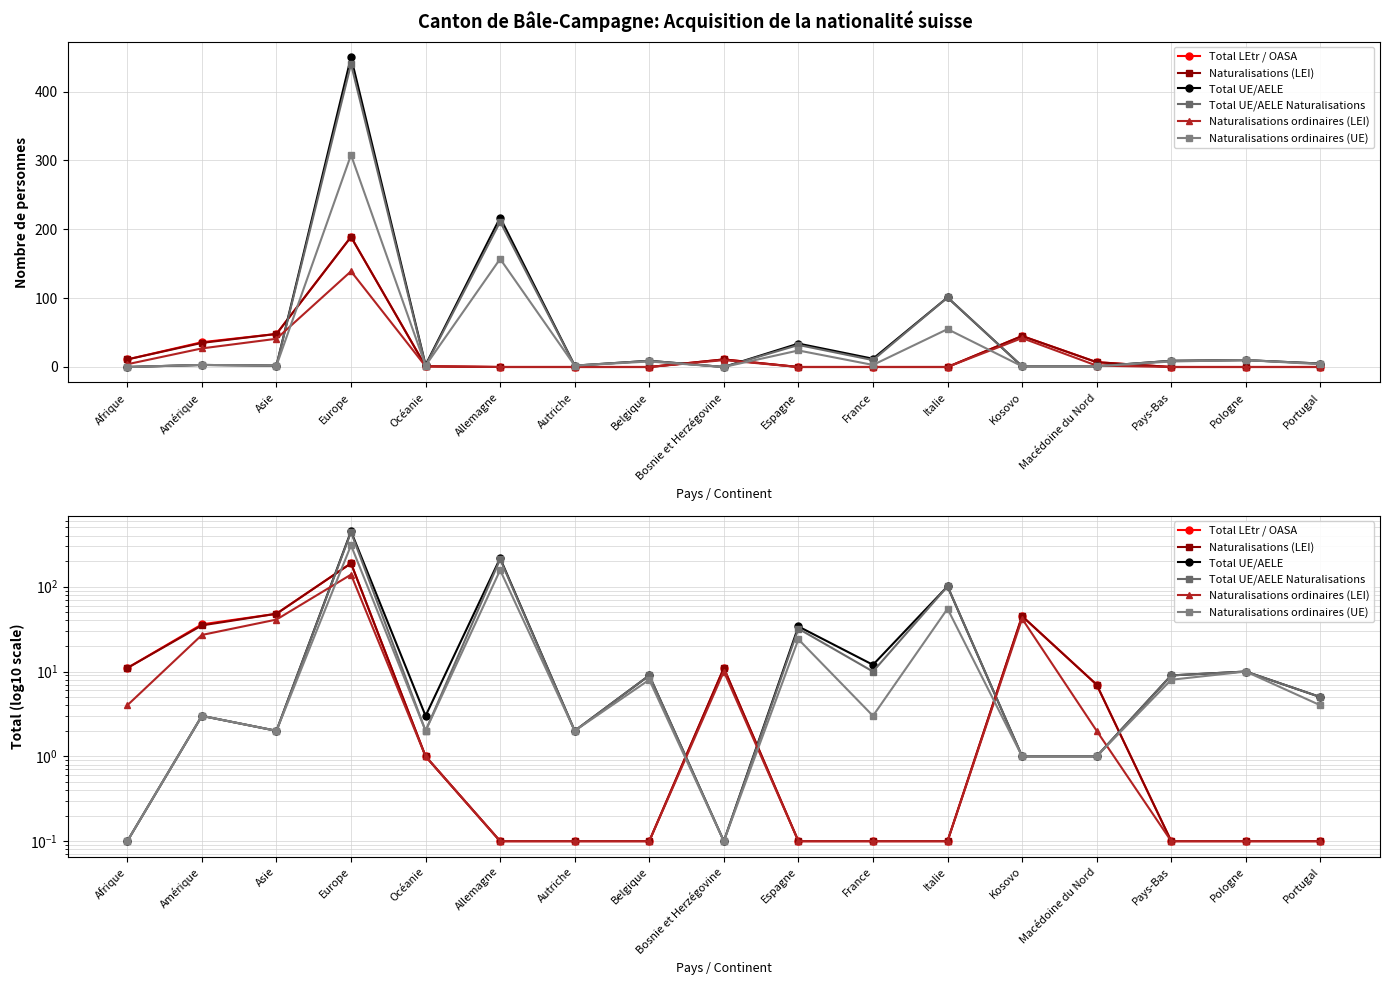

Is the value of Total UE/AELE Naturalisations at Portugal greater than the value of Total UE/AELE at France?

No